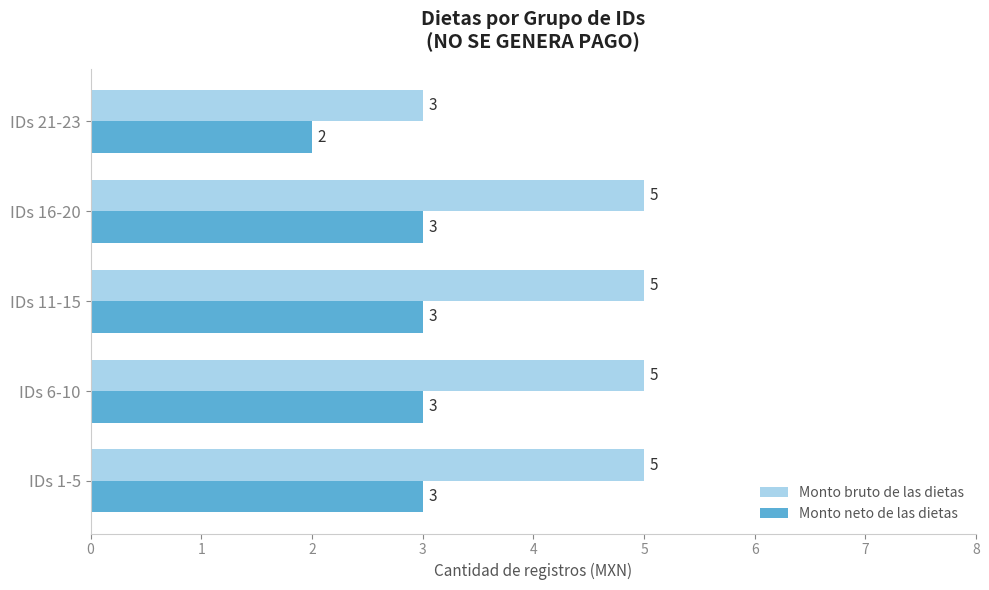

What is the sum of all Monto neto de las dietas values?

14